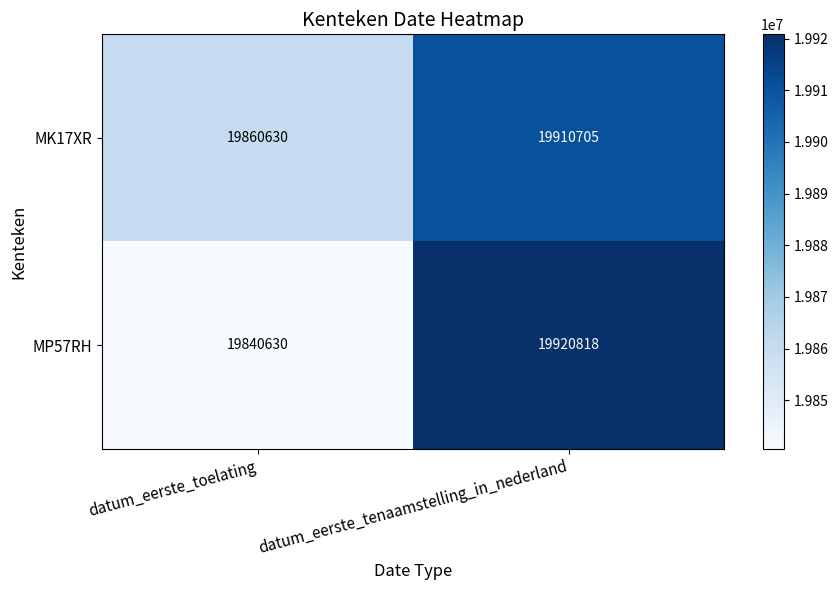

What is the sum of all MK17XR values?

39771335